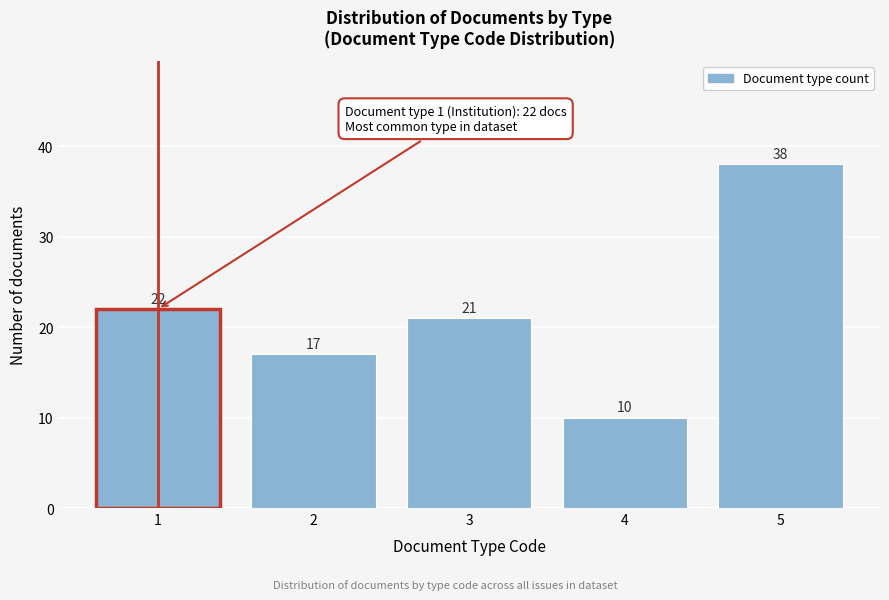

Reading right to left, transcribe all the data shown in this chart.

5=38	4=10	3=21	2=17	1=22